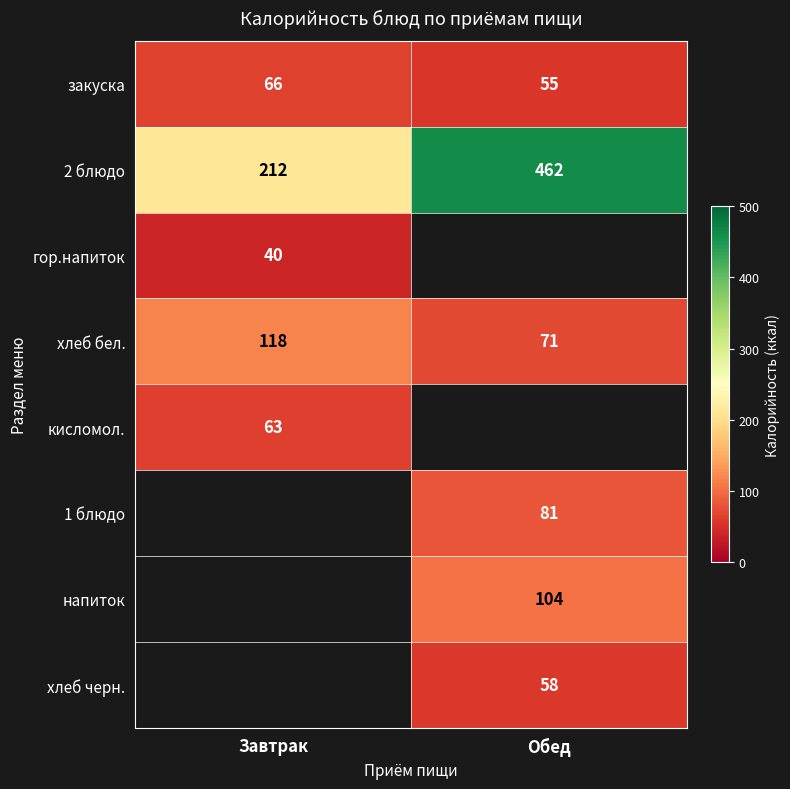

Rank the categories by 2 блюдо value from highest to lowest.

Обед, Завтрак